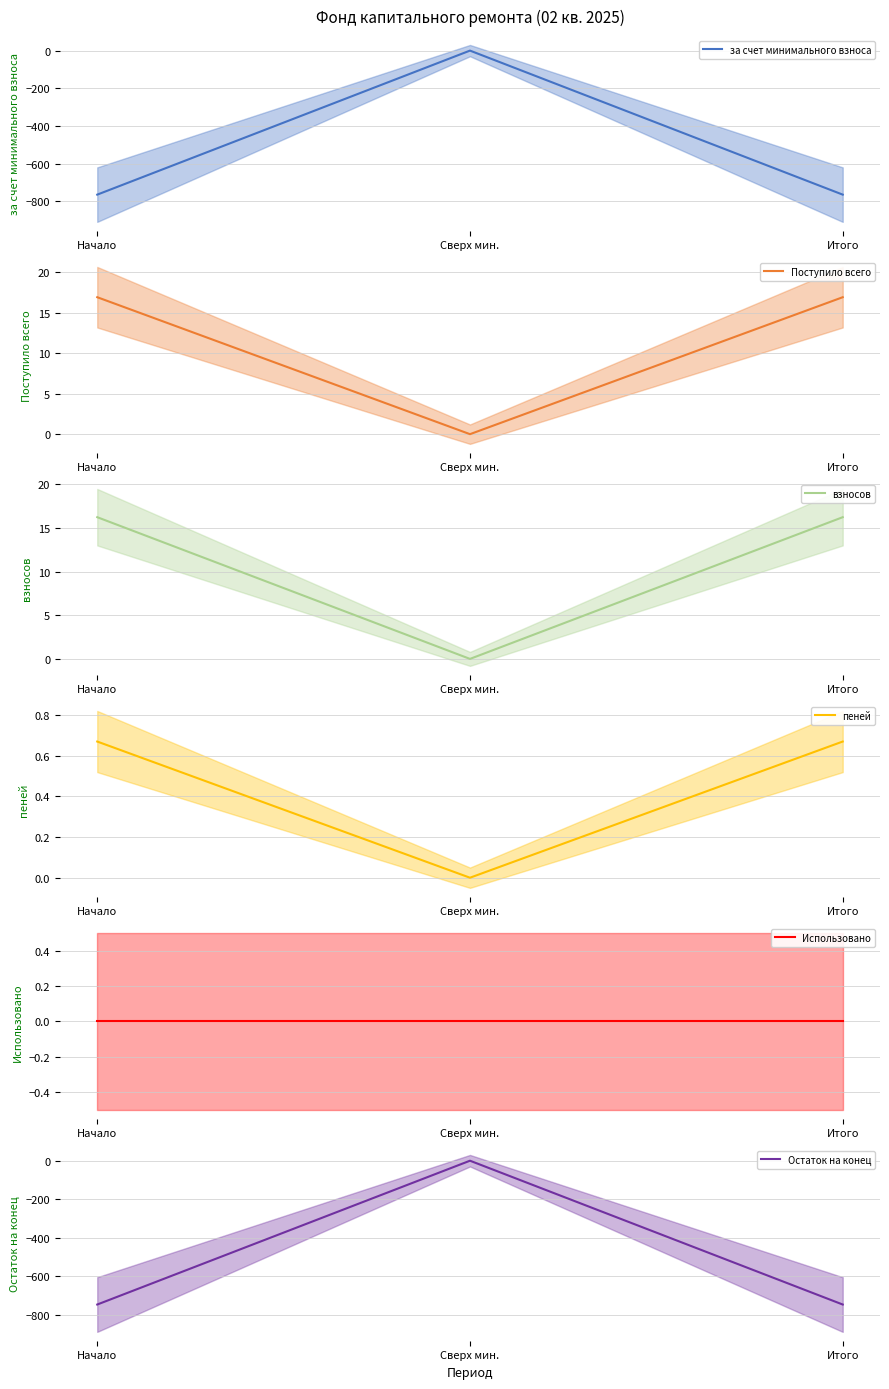

Between Сверх мин. and Итого, which series saw the biggest shift?

за счет минимального взноса (mean)